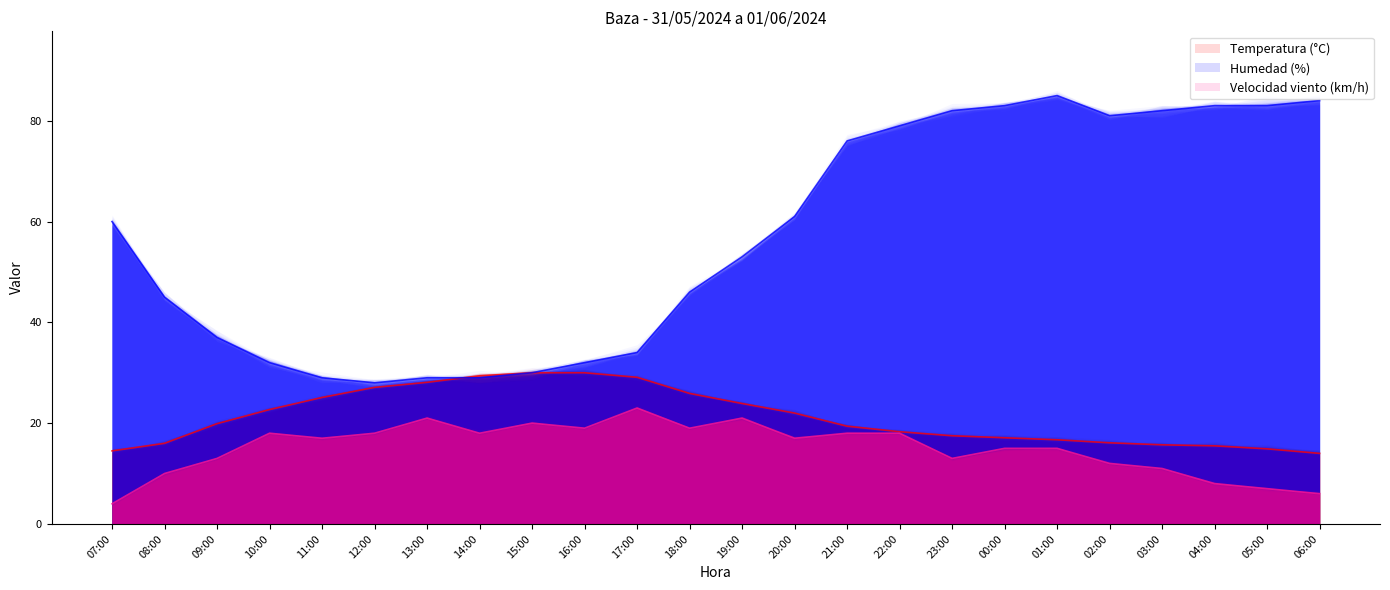

What position from the right is 07:00?

24